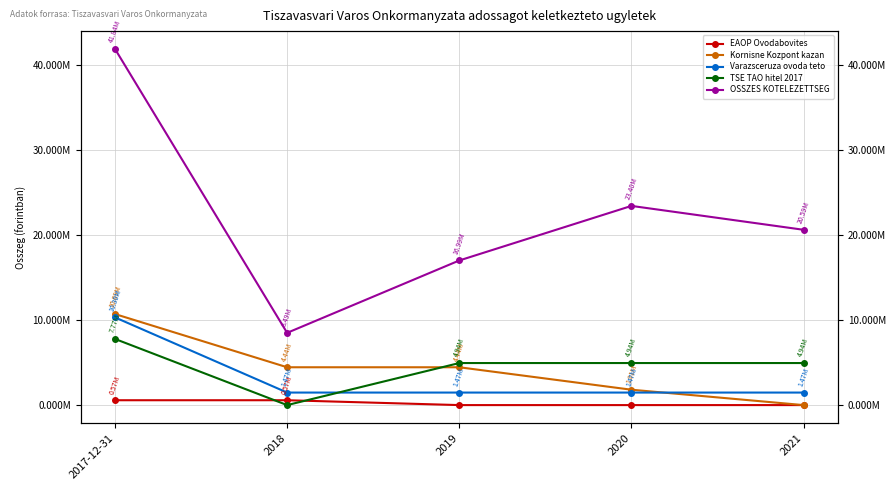

True or false: TSE TAO hitel 2017 and OSSZES KOTELEZETTSEG cross at least once.

False